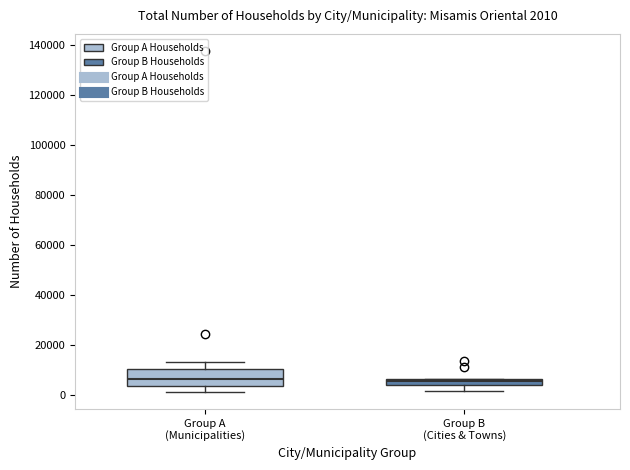

Which box is the tallest, from its lower edge to its upper edge?

Group A (Municipalities)